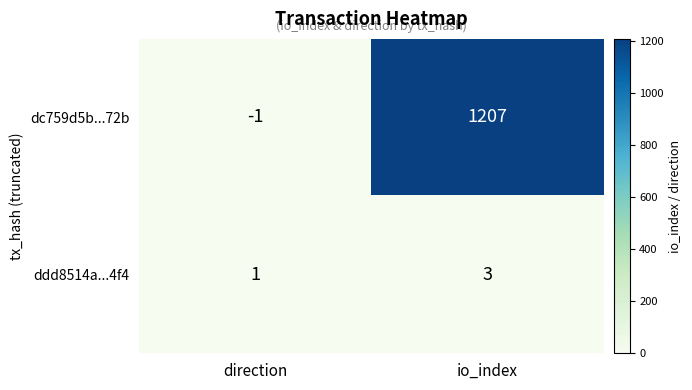

What is the average value of the dc759d5b...72b series?

603